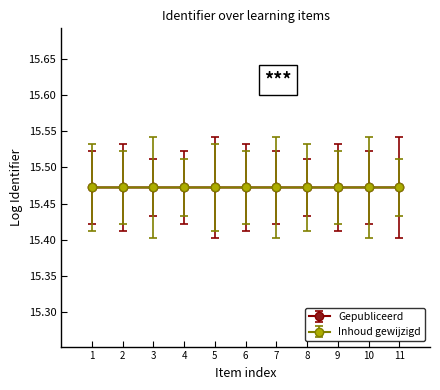

How many series are shown in this chart?

2